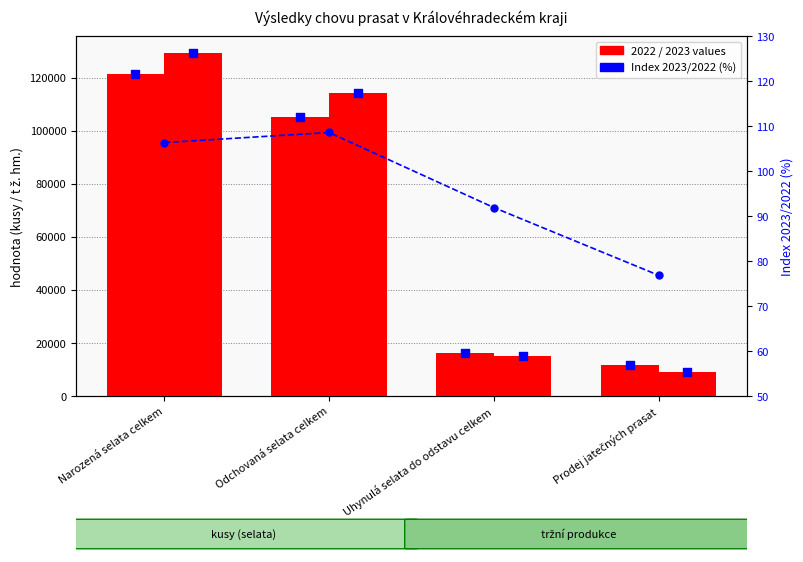

Between Odchovaná selata celkem and Prodej jatečných prasat, which is larger?

Odchovaná selata celkem